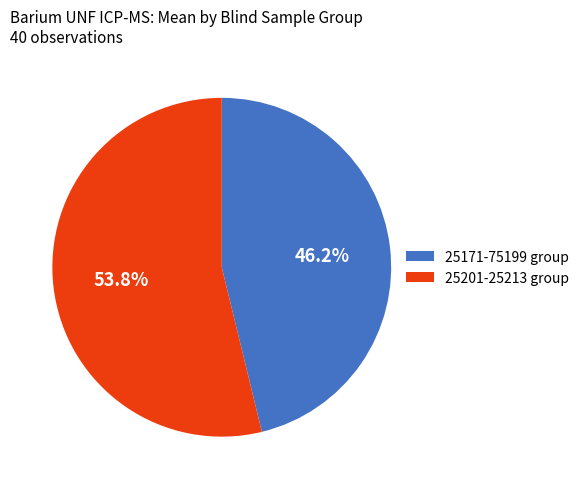

Do 25171-75199 group and 25201-25213 group together represent more than half of the pie?

Yes